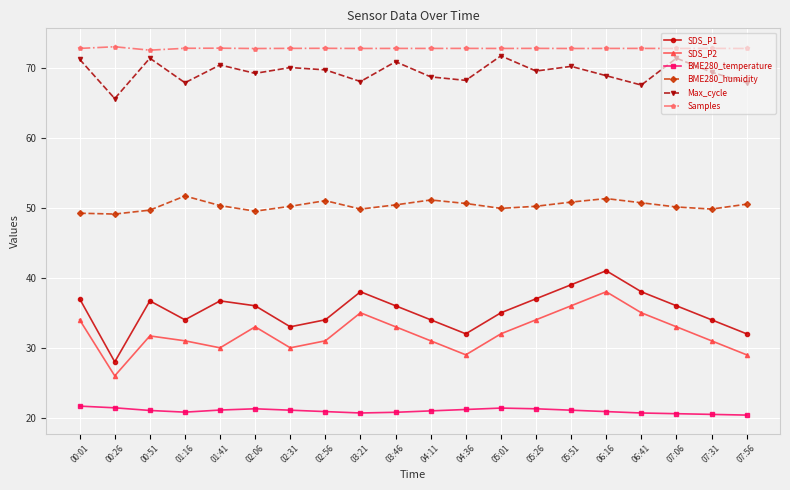

Is it true that BME280_temperature equals 20.8 at 03:46?

True